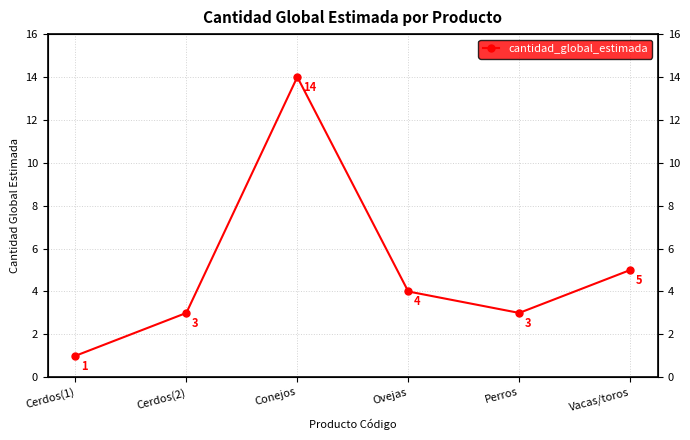

Does the chart have visible grid lines?

Yes